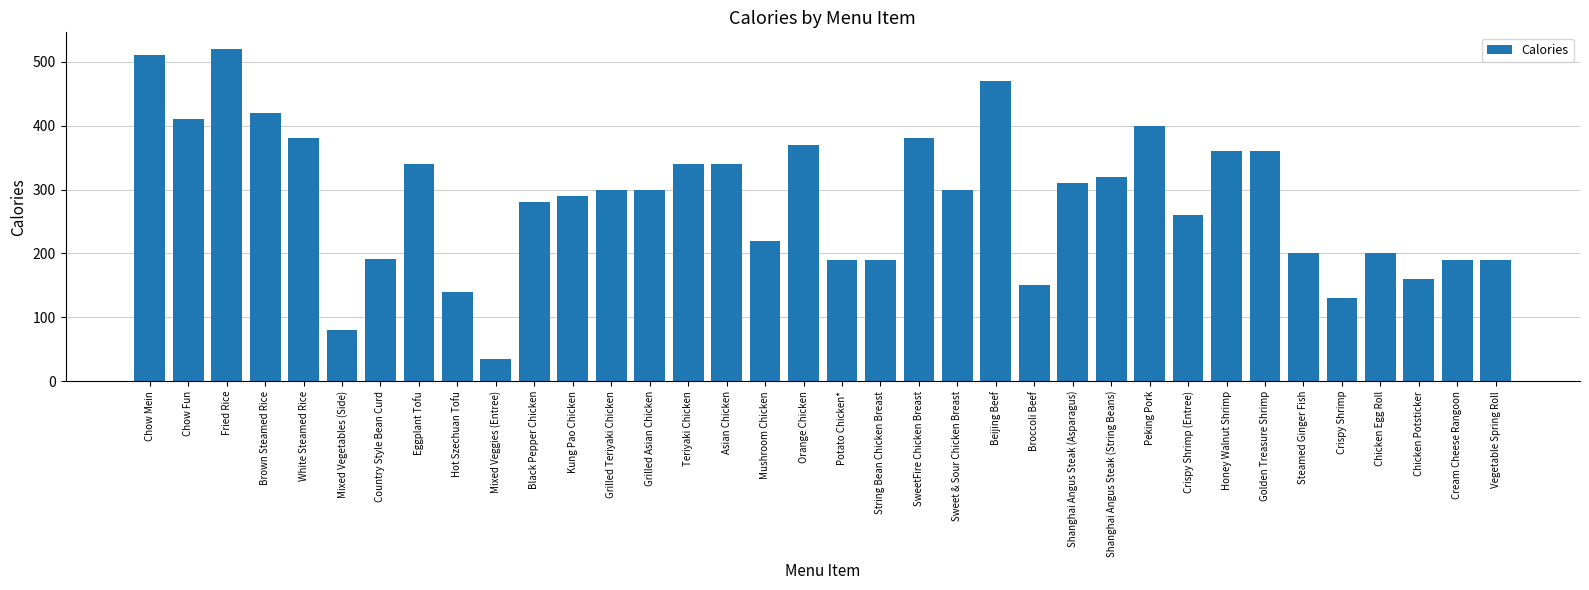

Where is the data nearest to the value 277?

Black Pepper Chicken